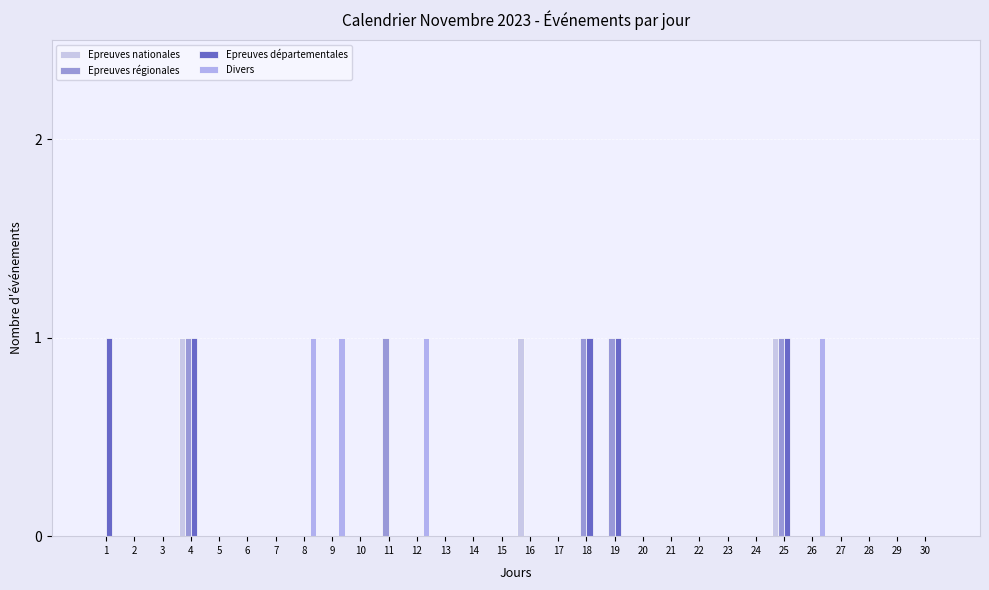

How many groups of bars are there?

30